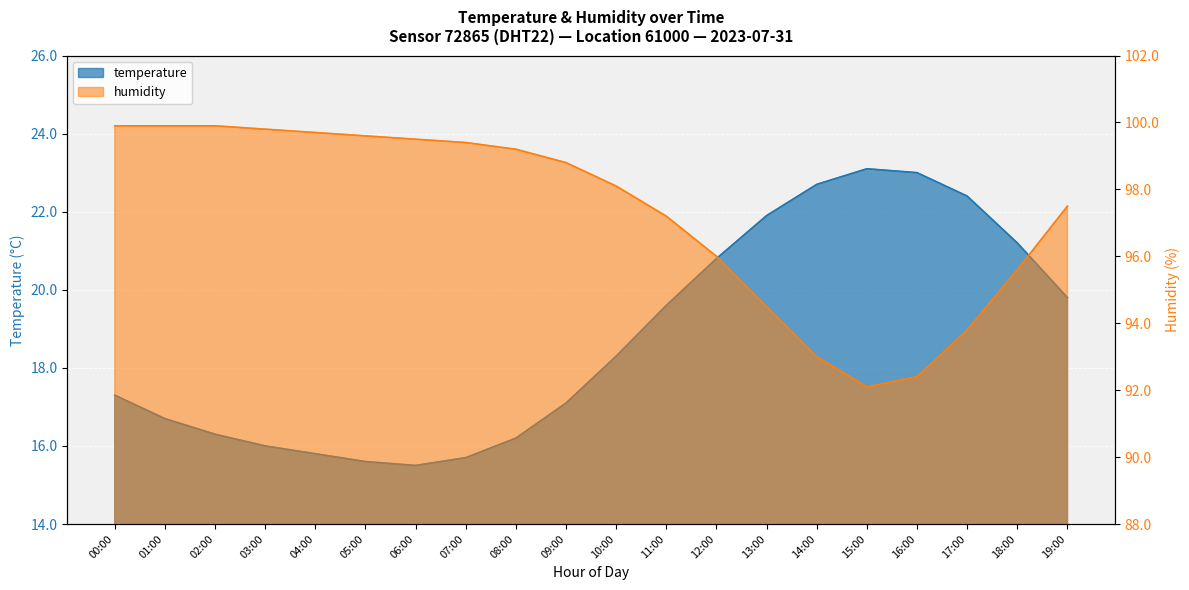

What position from the left is 15:00?

16